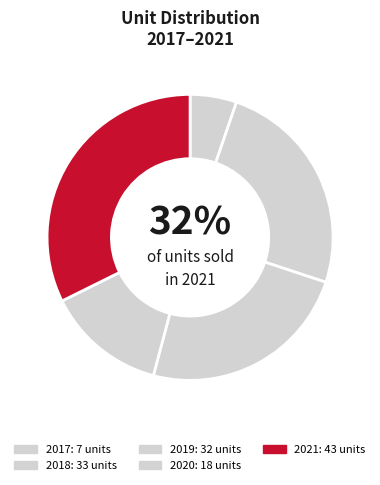

To the nearest percent, what is the difference between the largest and smallest slice percentages?

27%